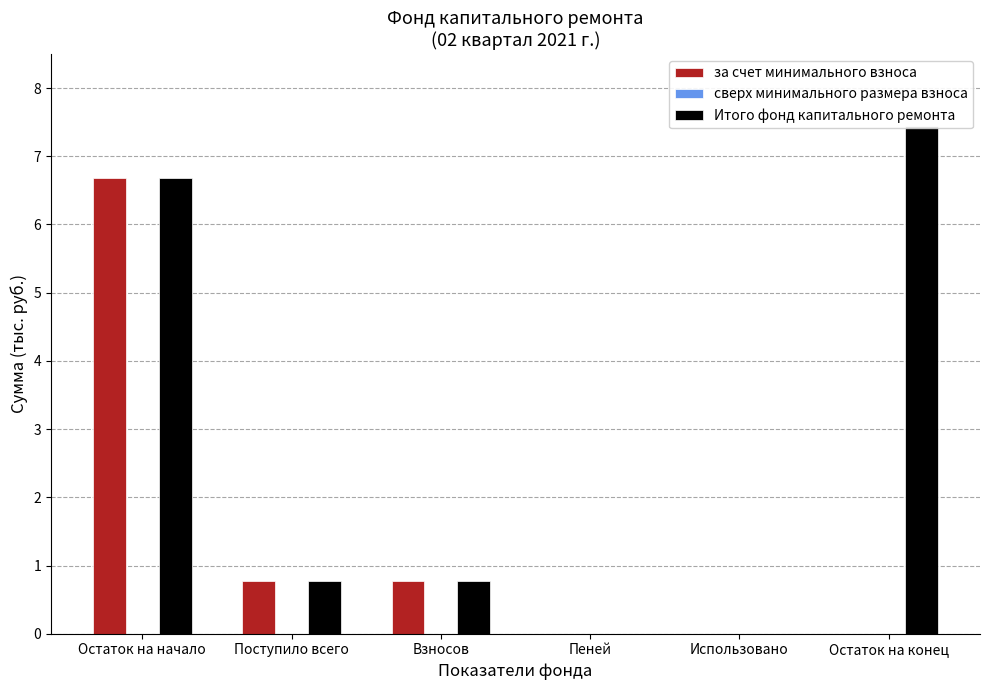

How many bars are there in total?

18